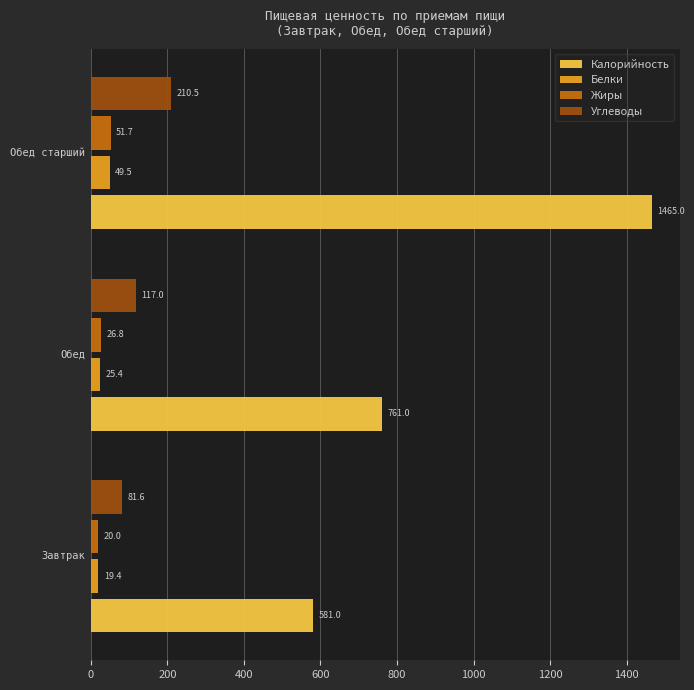

What is the highest value of the Углеводы series?

210.5